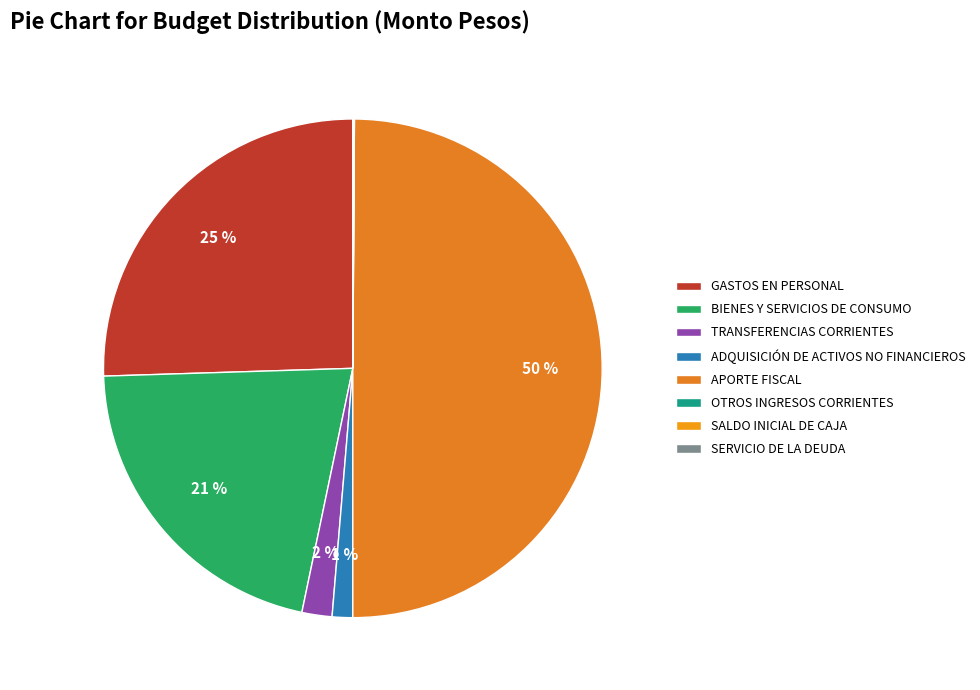

Does GASTOS EN PERSONAL account for over 50% of the chart?

No